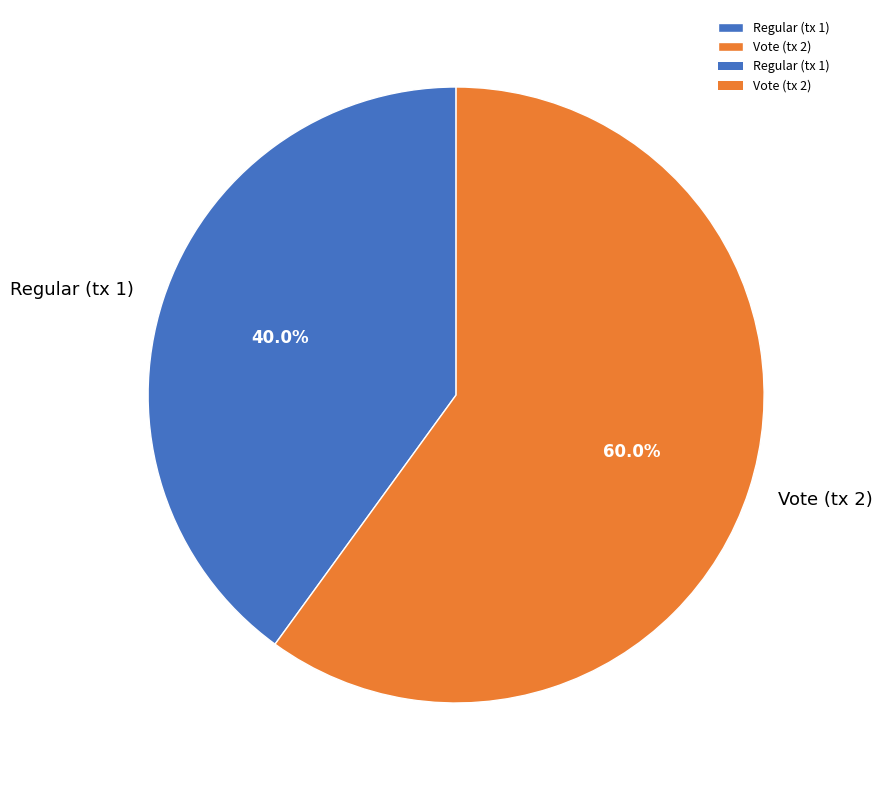

Is Vote (tx 2) the majority of the pie?

Yes